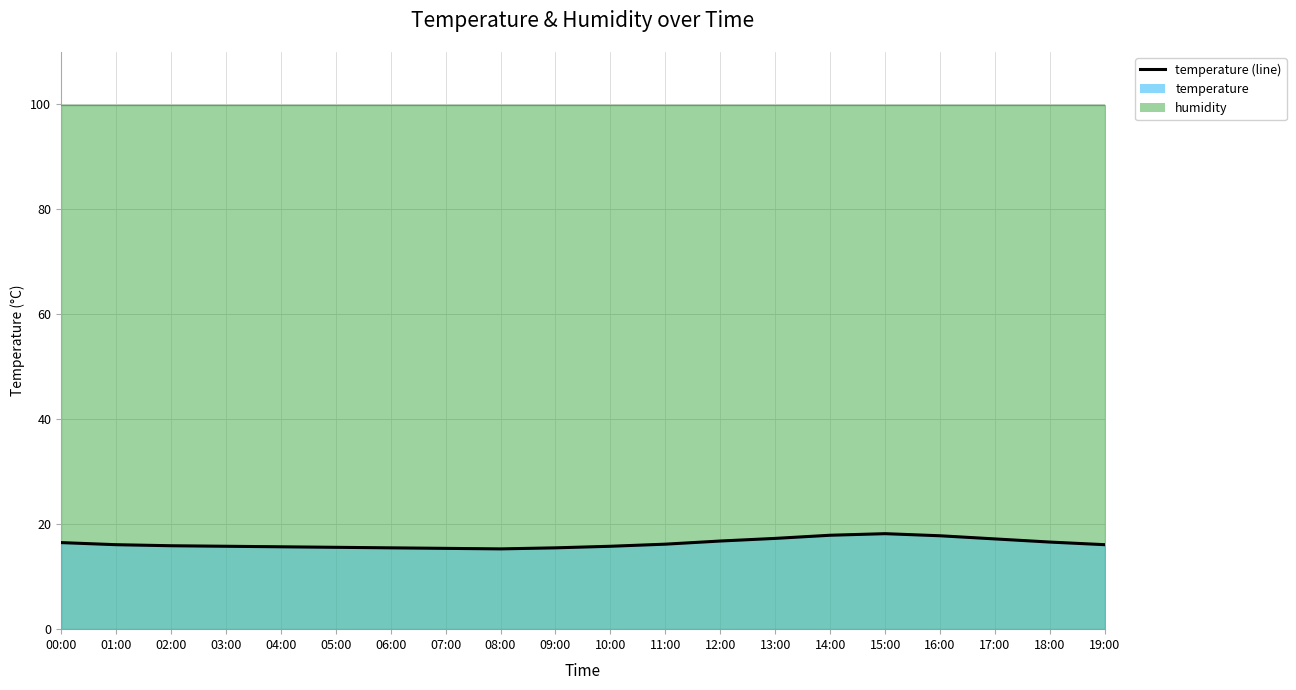

How many interior local valleys (lower than both neighbors) does the data have?

1